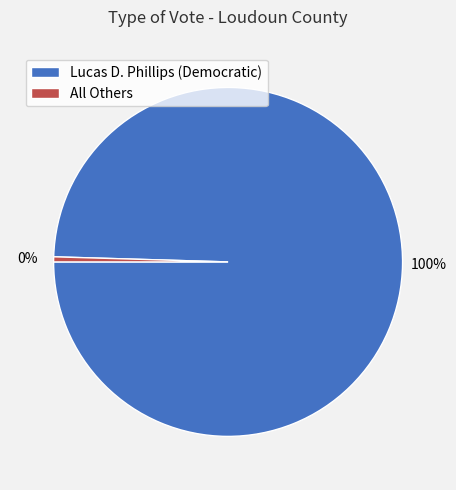

Between All Others and Lucas D. Phillips (Democratic), which is larger?

Lucas D. Phillips (Democratic)